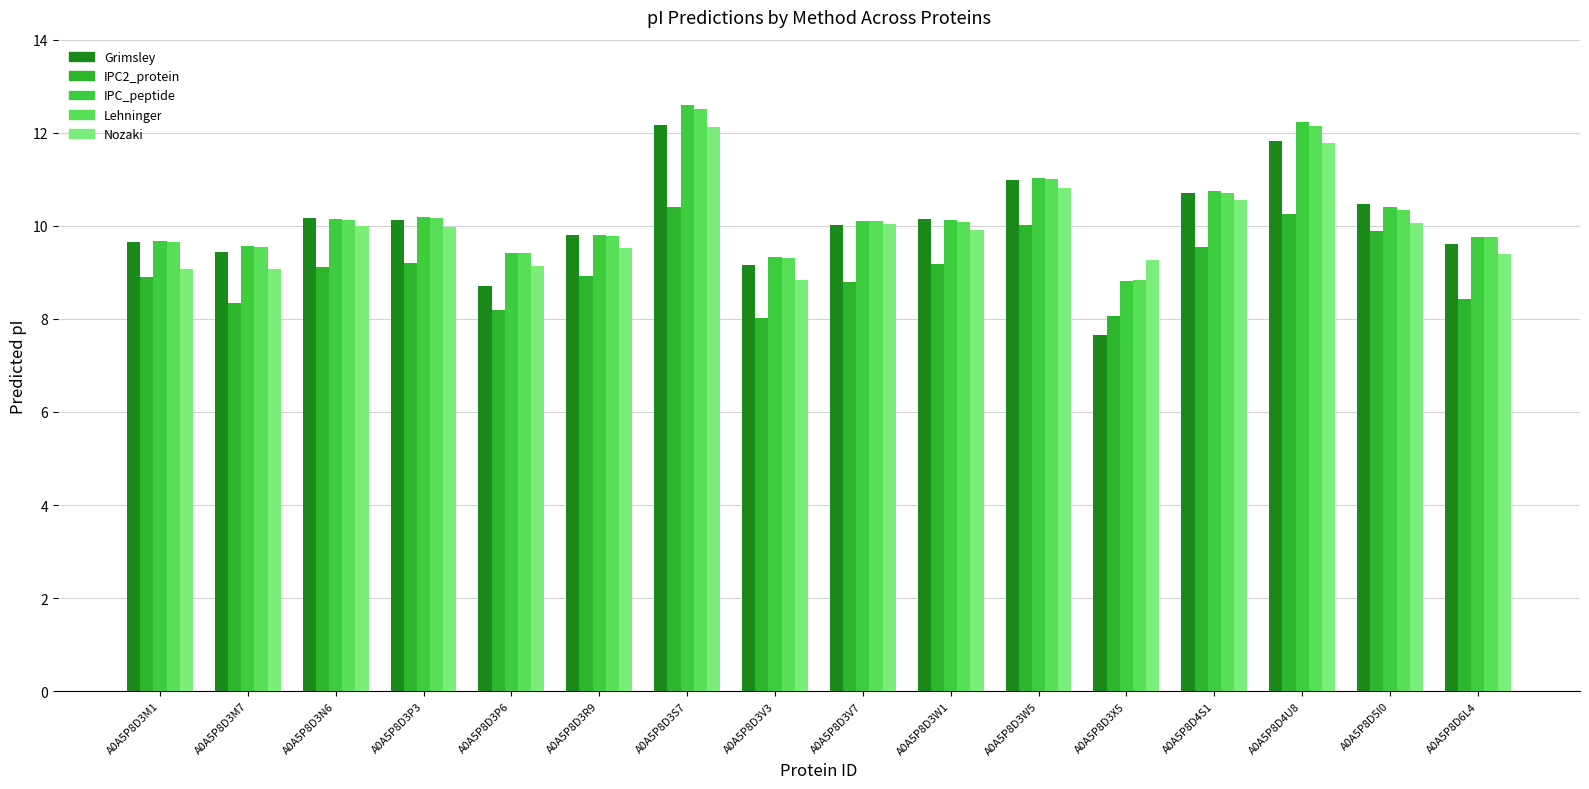

What is the highest value of the Nozaki series?

12.1